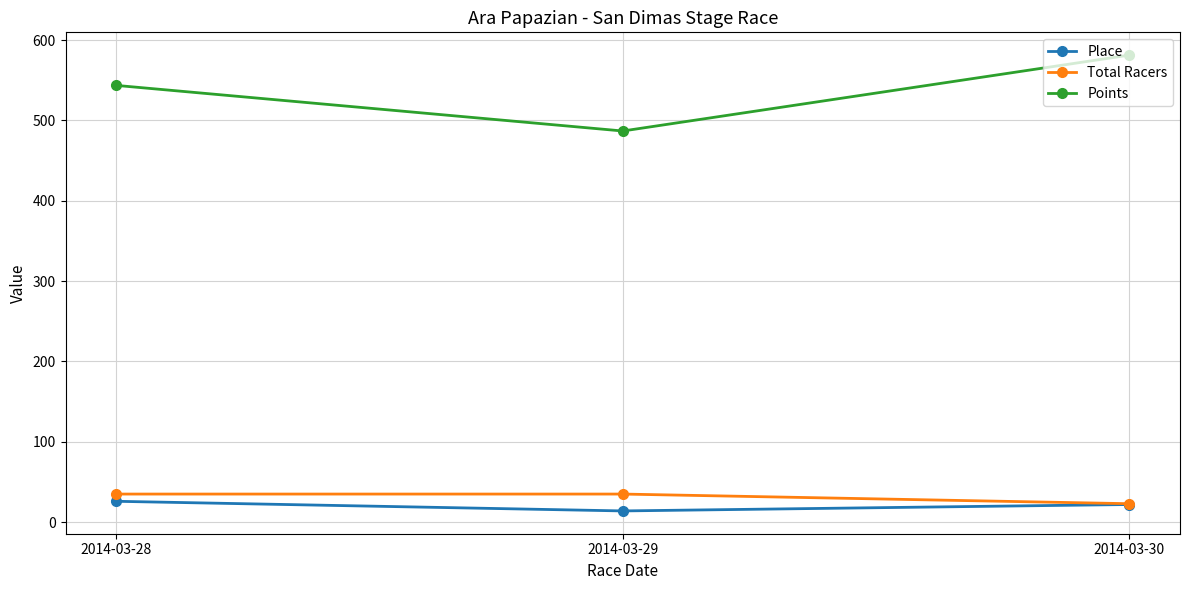

Count the Total Racers values in the range 23 to 35.

3